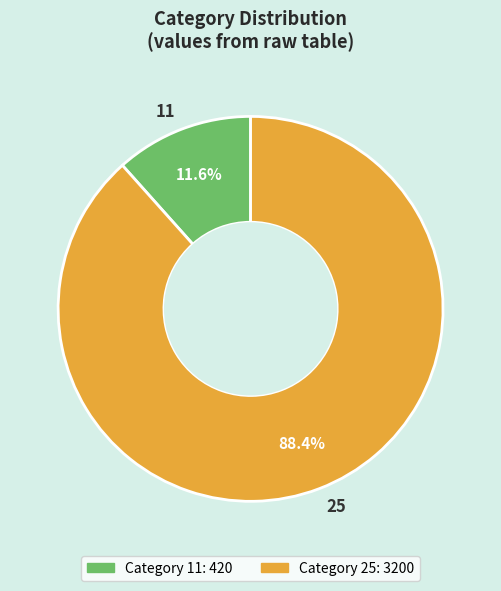

Does 11 account for over 50% of the chart?

No